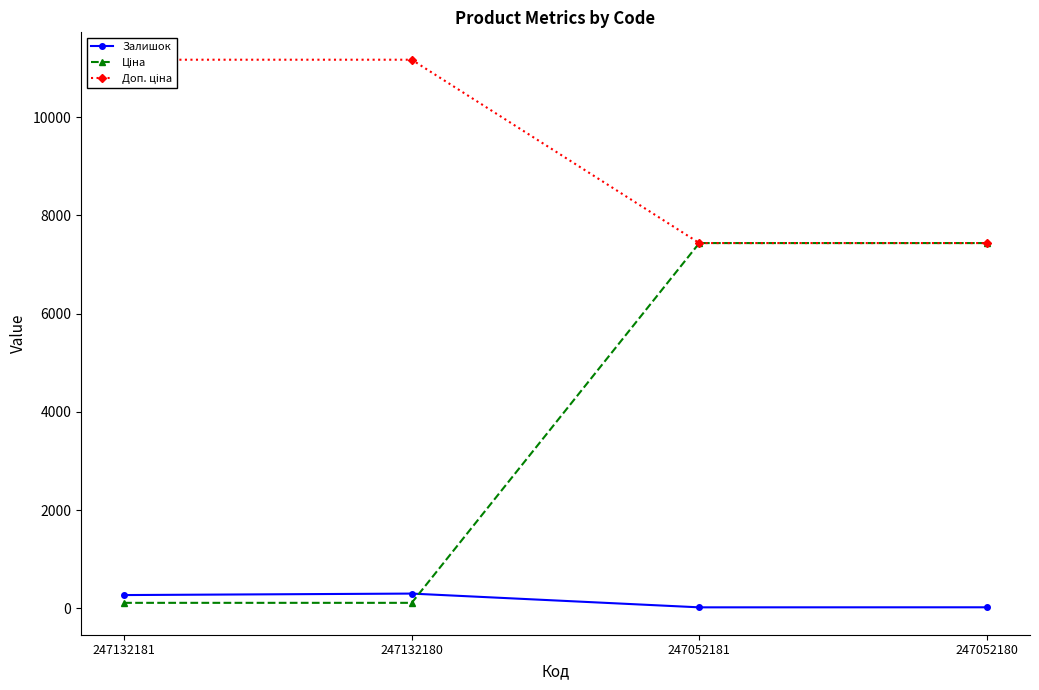

Where does the Ціна series first go above 7436?

247052181